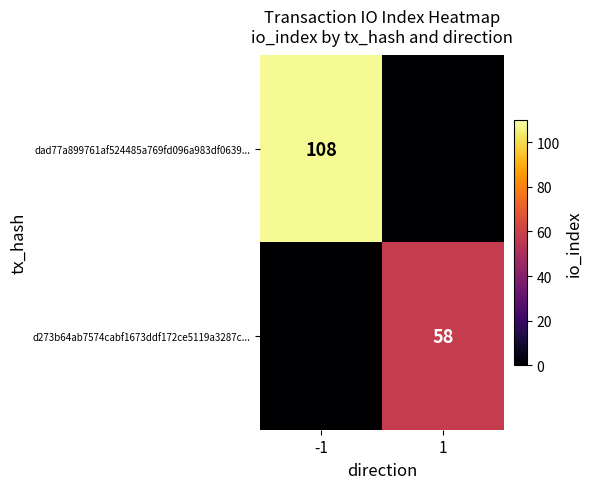

The value of dad77a899761af524485a769fd096a983df0639... at -1 is 145. True or false?

False